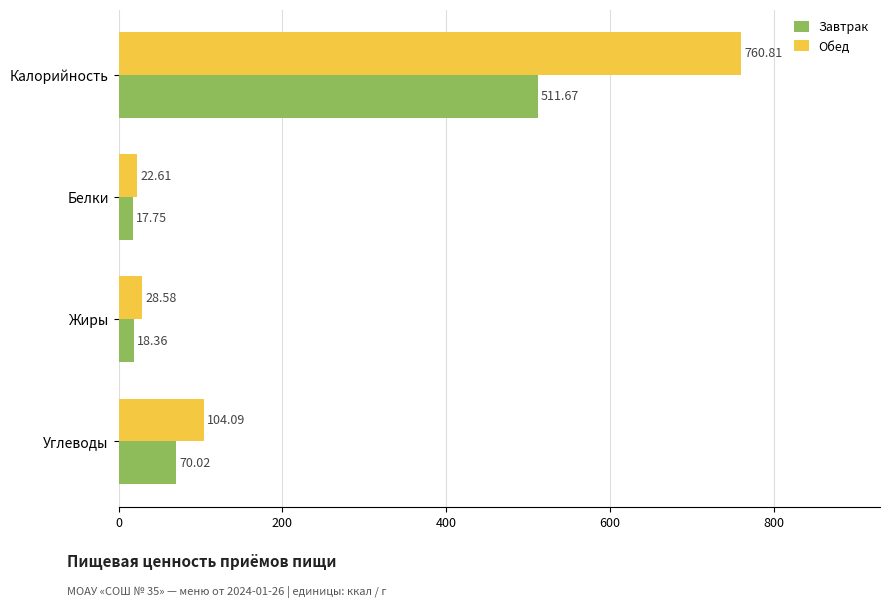

At which category is the sum across all series the highest?

Калорийность